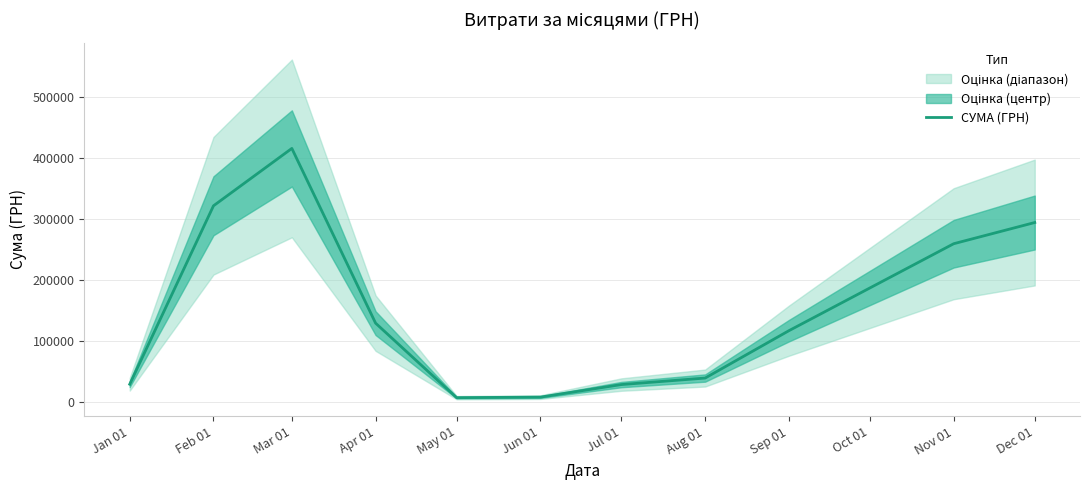

What is the value of the 2nd point from the left?

321389.5